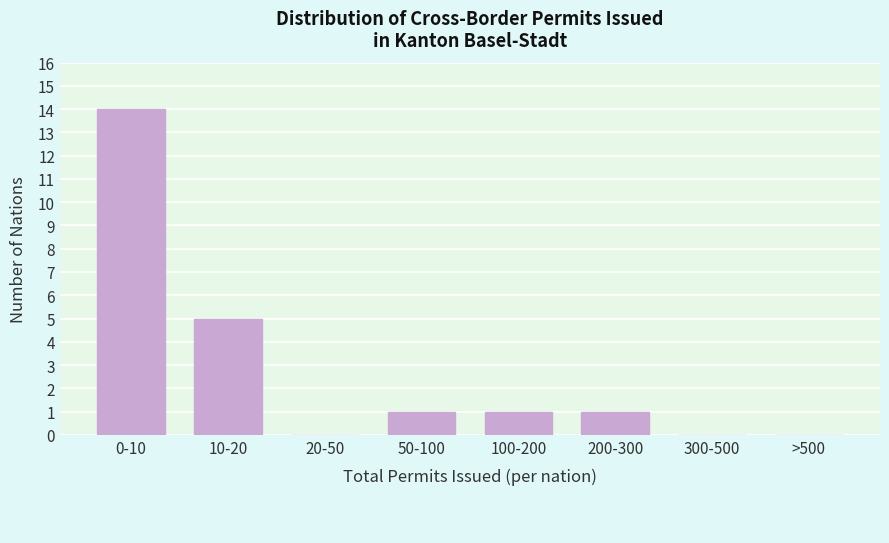

Reading left to right, transcribe all the data shown in this chart.

0-10=14	10-20=5	20-50=0	50-100=1	100-200=1	200-300=1	300-500=0	>500=0